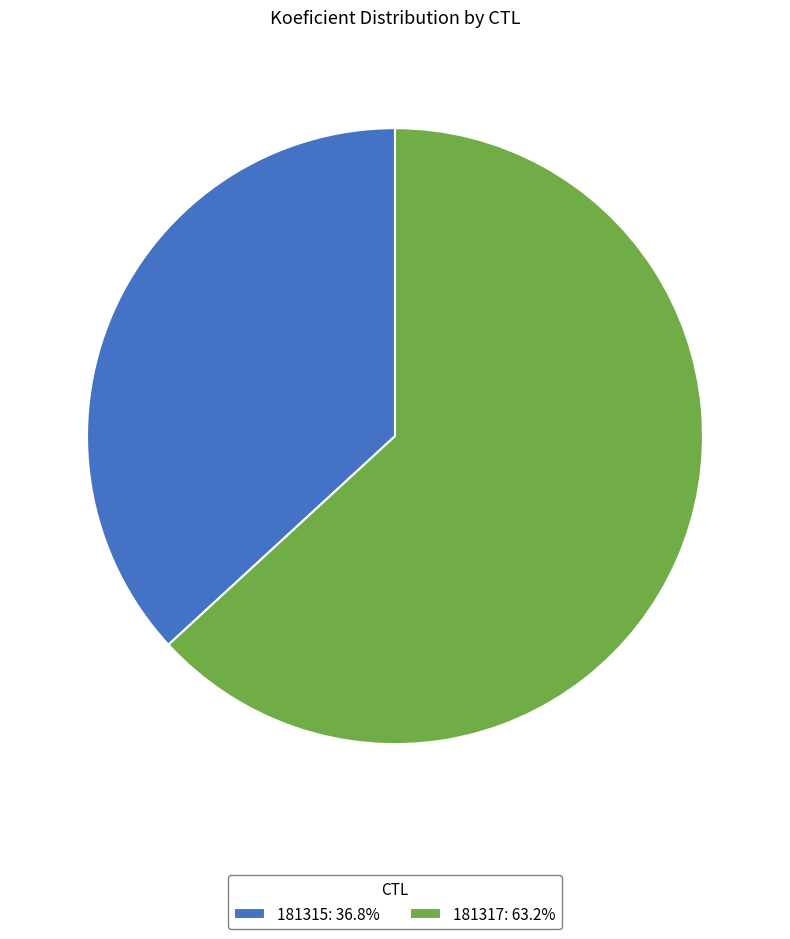

Which category has the smallest portion of the pie?

181315